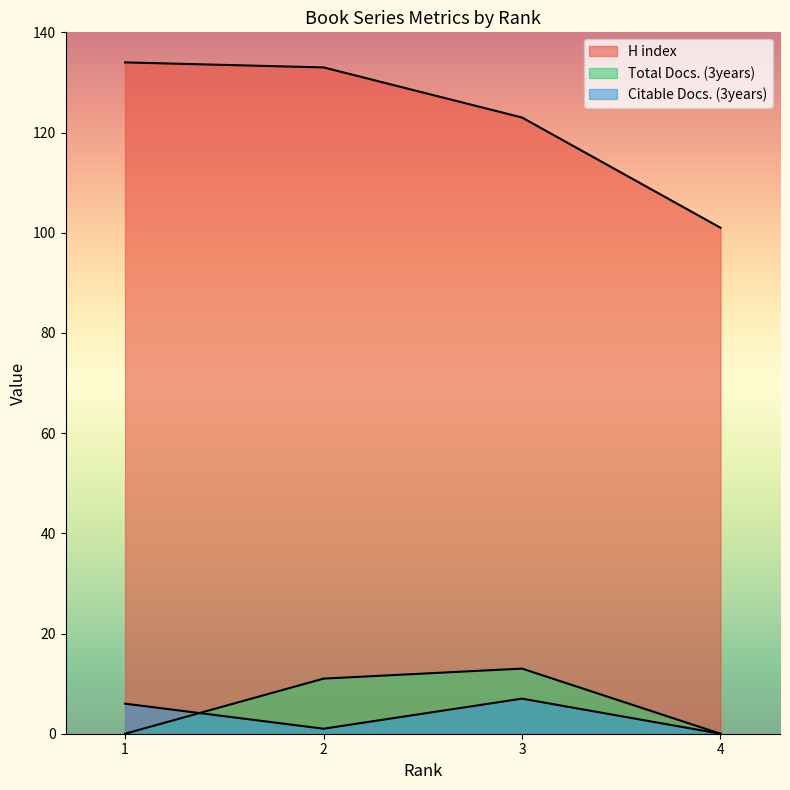

What is the difference between the Citable Docs. (3years) values at 3 and 4?

7